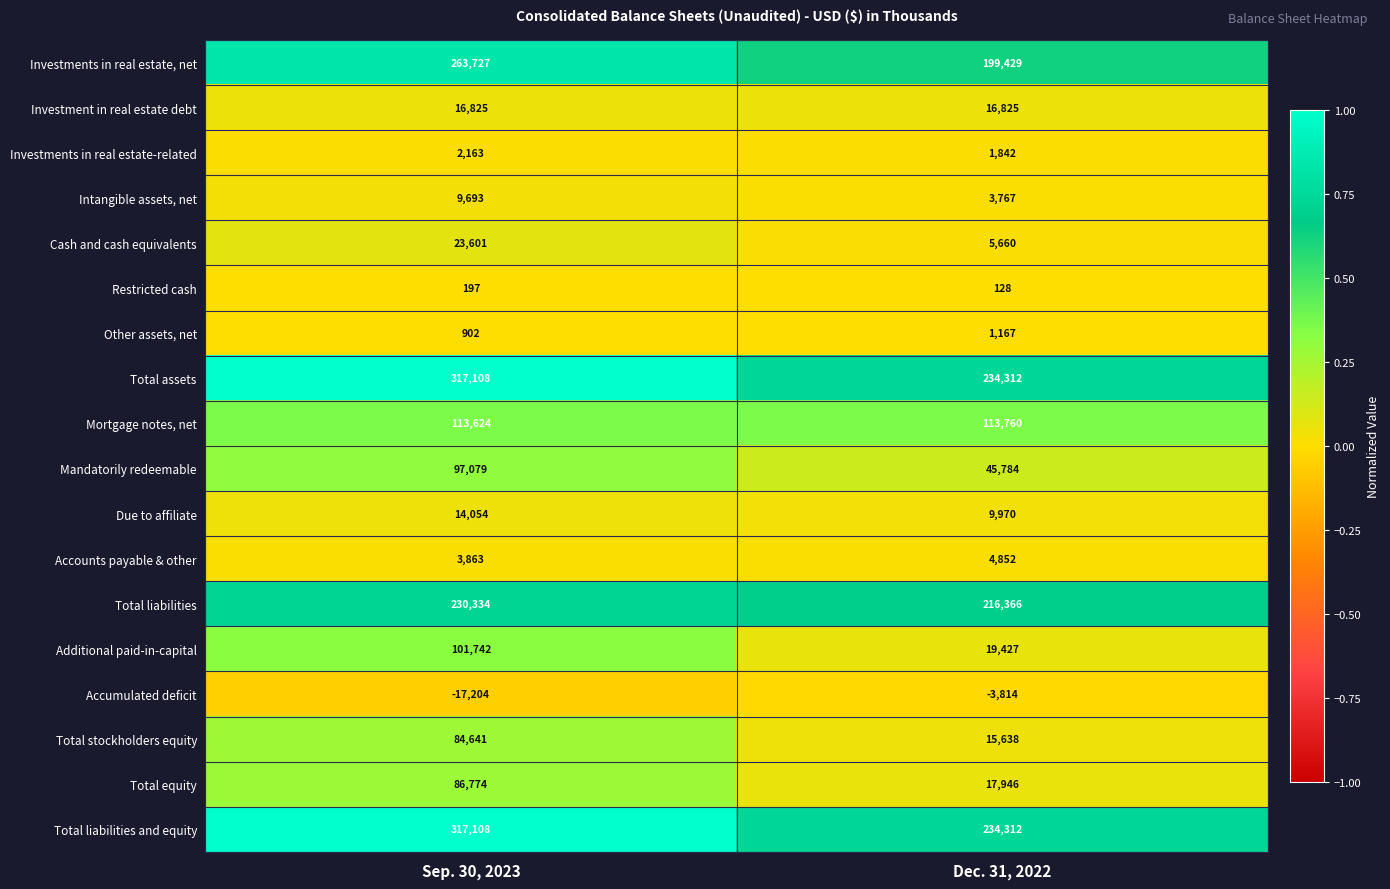

Is the value of Mandatorily redeemable at Dec. 31, 2022 greater than the value of Due to affiliate at Sep. 30, 2023?

Yes